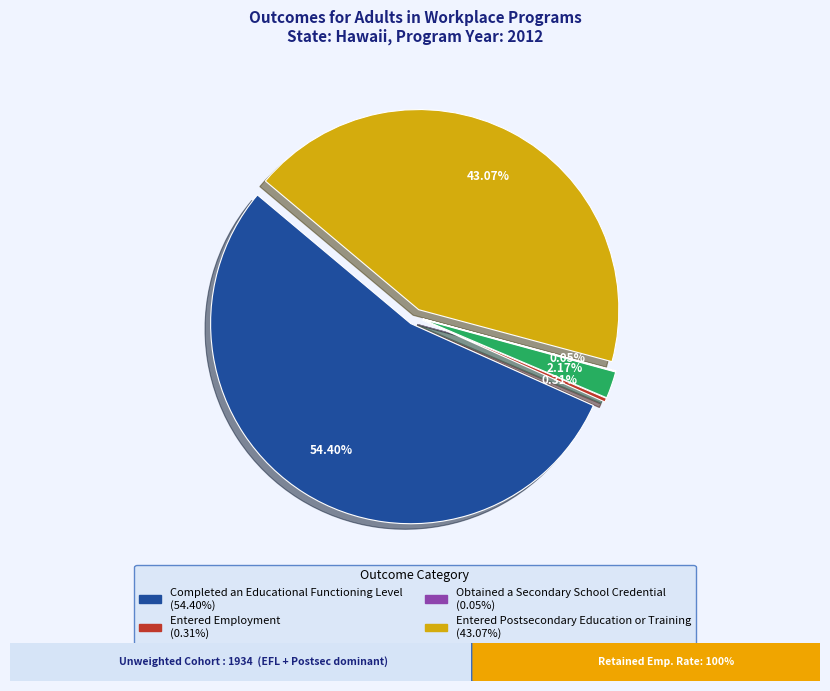

How many slices are in this pie chart?

5